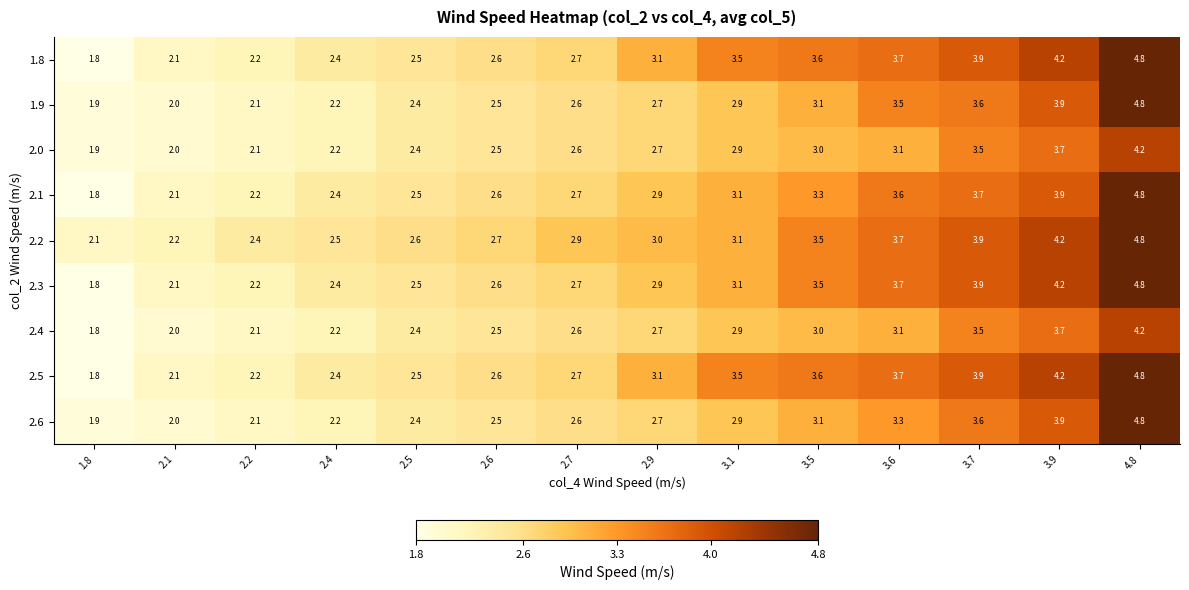

How many series are shown in this chart?

9